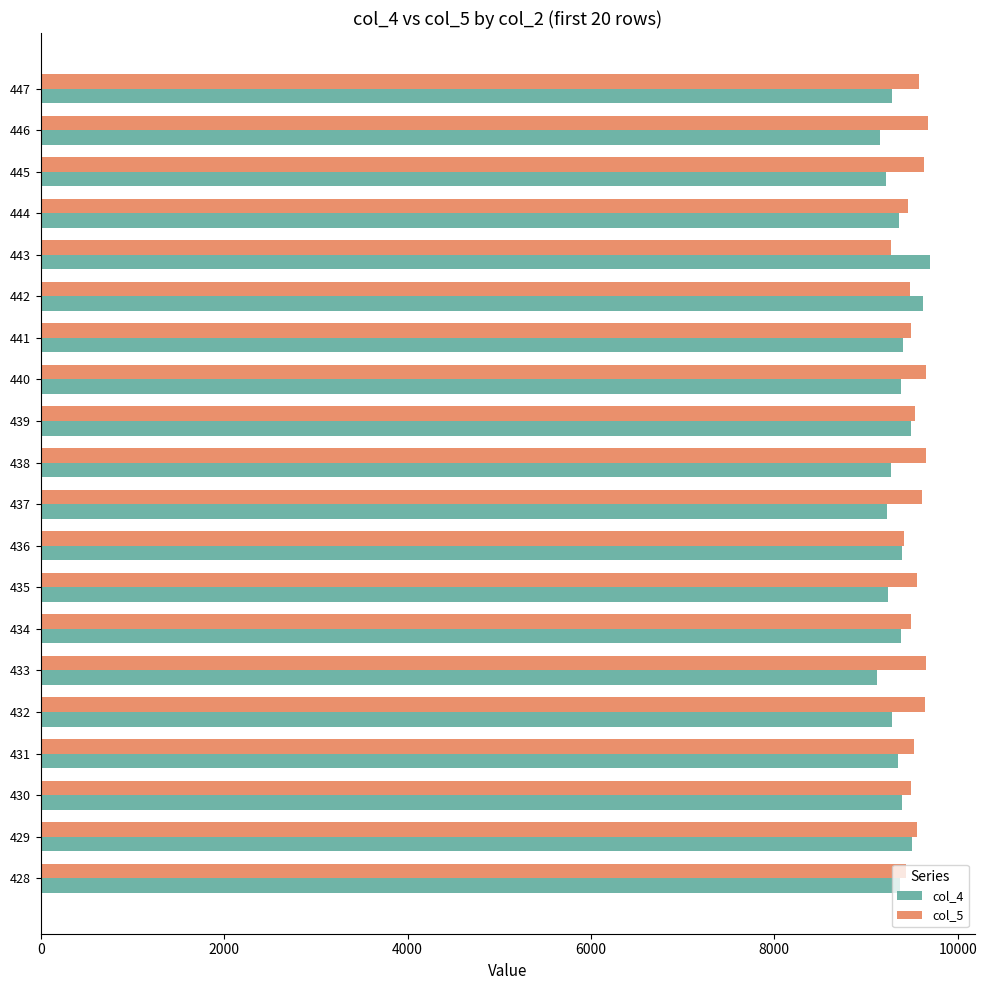

What is the highest value of the col_4 series?

9703